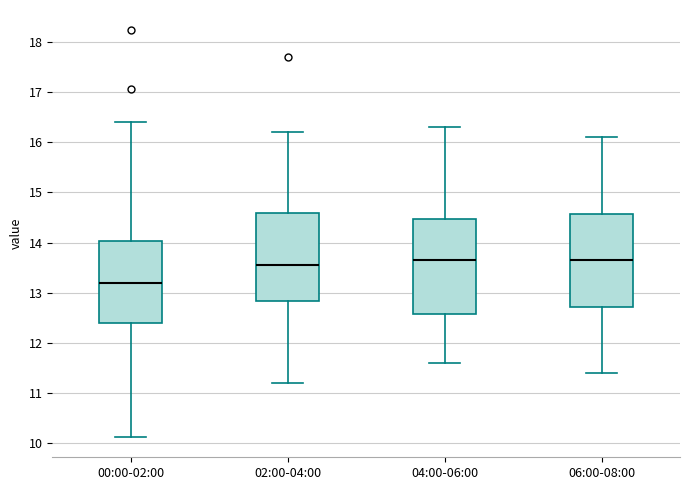

Reading left to right, read every box against the y-axis: the position of its median line, the range the box covers, and the ends of its whiskers. The values are not printed on the chart, so give them approximately, as read against the axis.

00:00-02:00: median 13.2, box 12.4 to 14.0, whiskers 10.1 to 16.4
02:00-04:00: median 13.6, box 12.8 to 14.6, whiskers 11.2 to 16.2
04:00-06:00: median 13.7, box 12.6 to 14.5, whiskers 11.6 to 16.3
06:00-08:00: median 13.7, box 12.7 to 14.6, whiskers 11.4 to 16.1